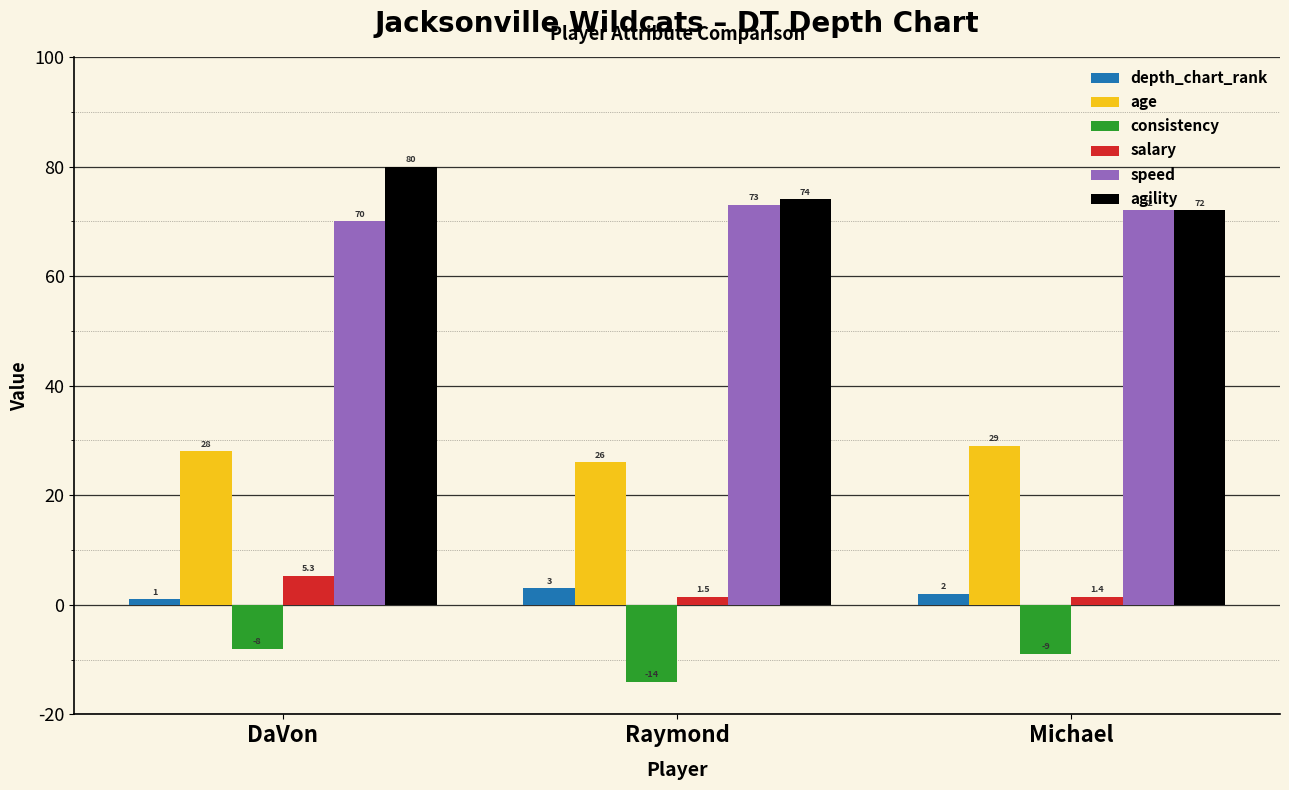

What is the difference between the salary values at Raymond and DaVon?

3.8